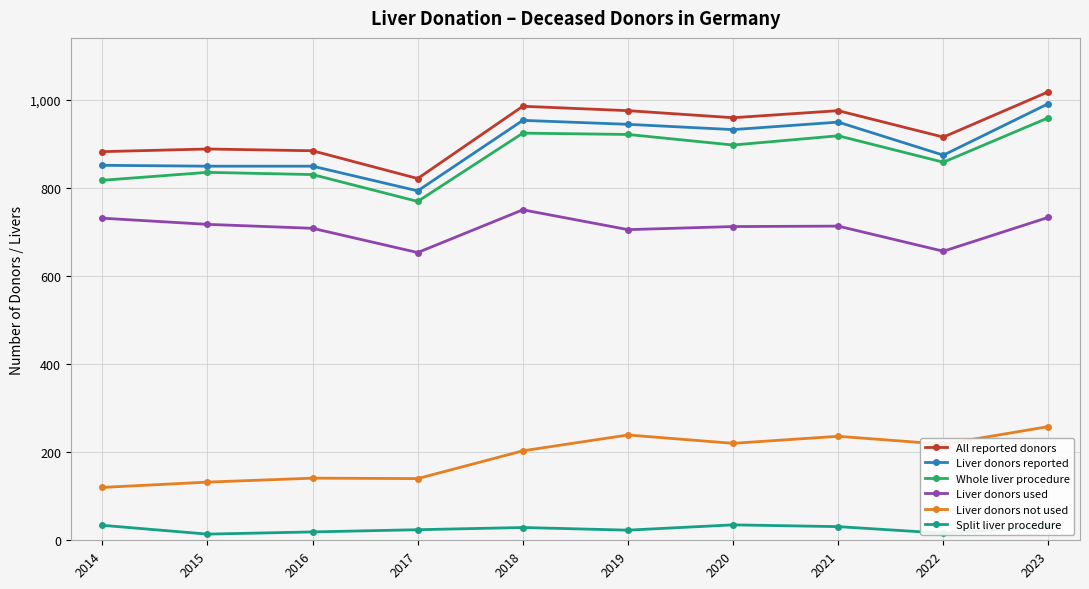

True or false: All reported donors and Split liver procedure cross at least once.

False